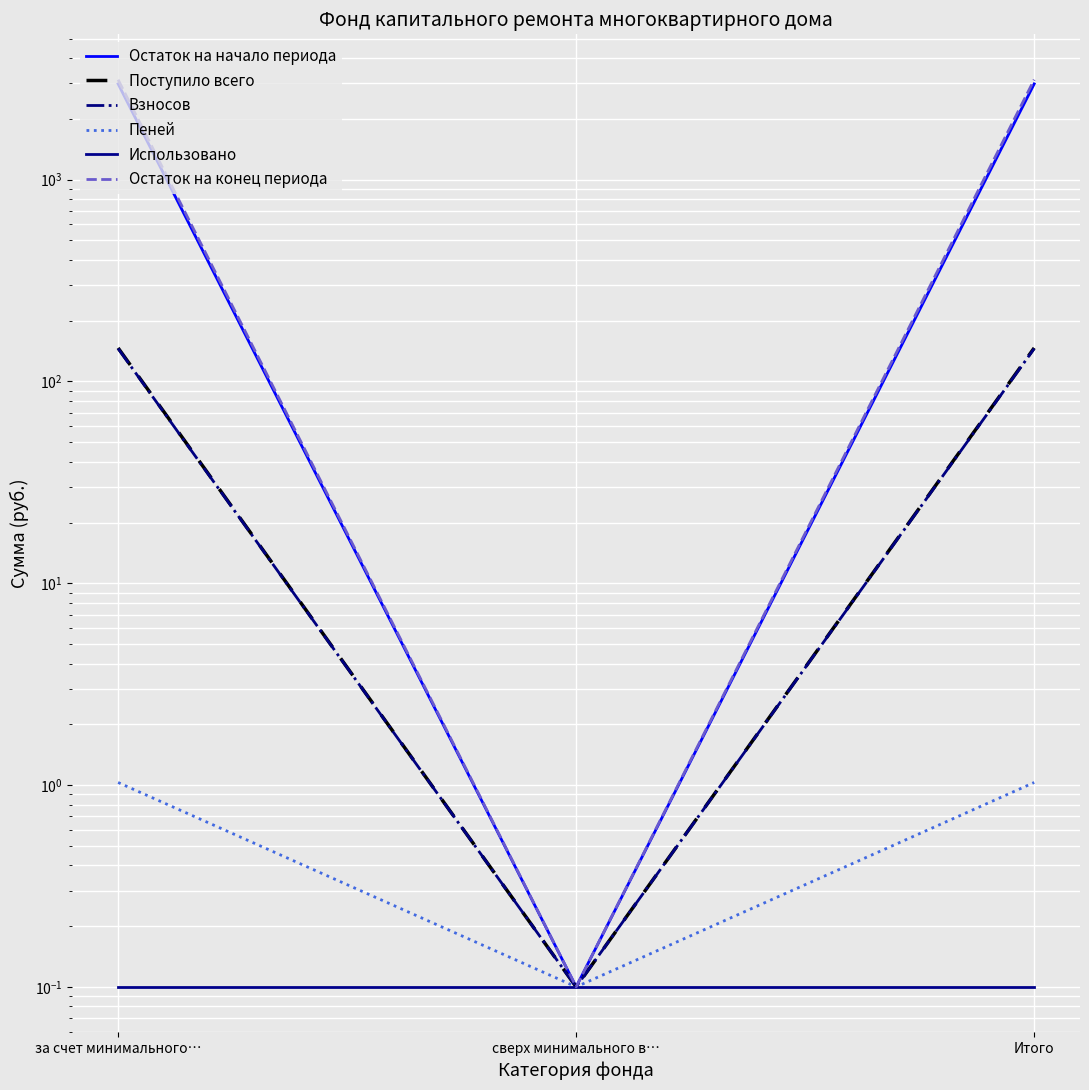

What is the maximum value shown in the chart?

3129.6